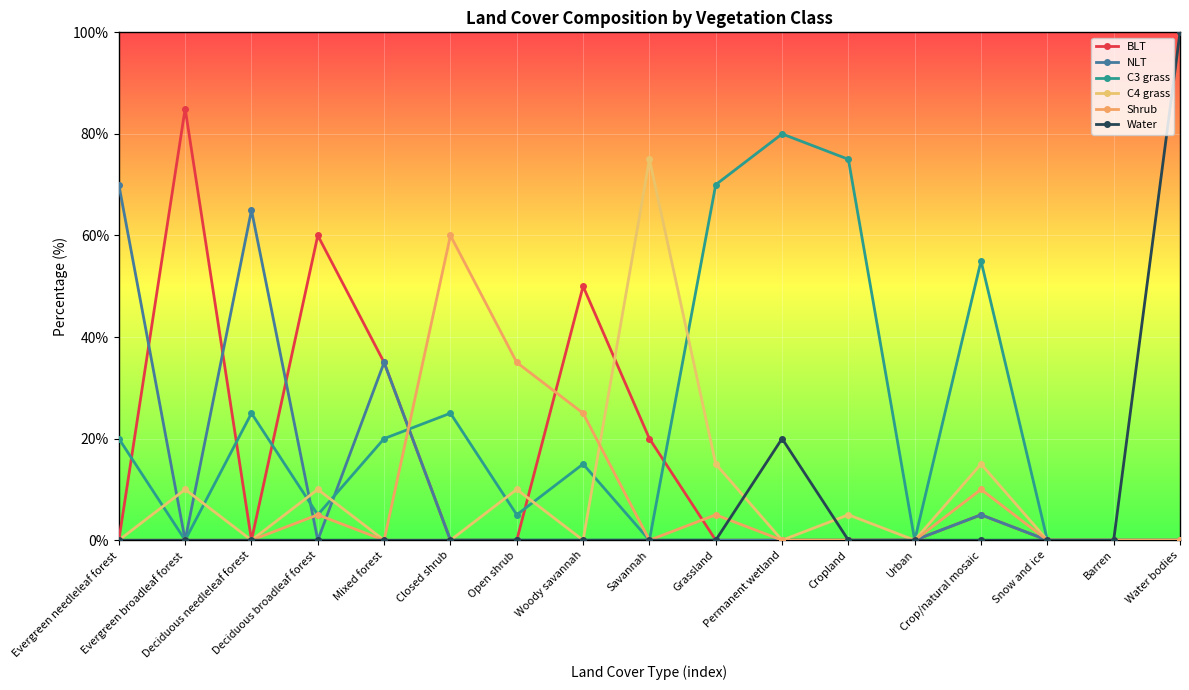

At which label does C3 grass reach its peak?

Permanent wetland